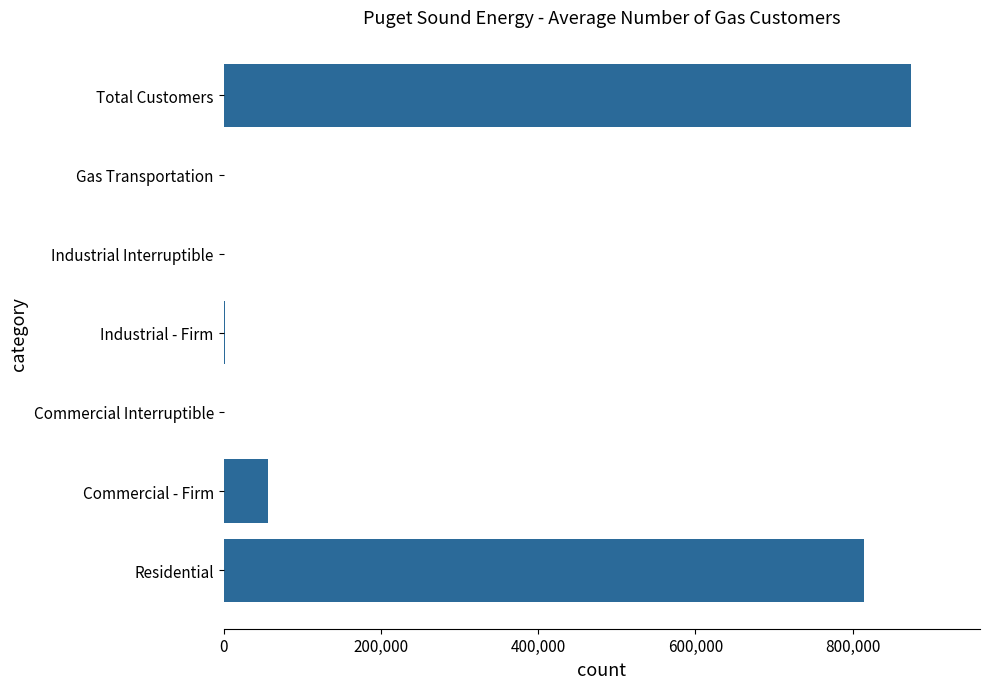

The value at Commercial - Firm is 56873. True or false?

True